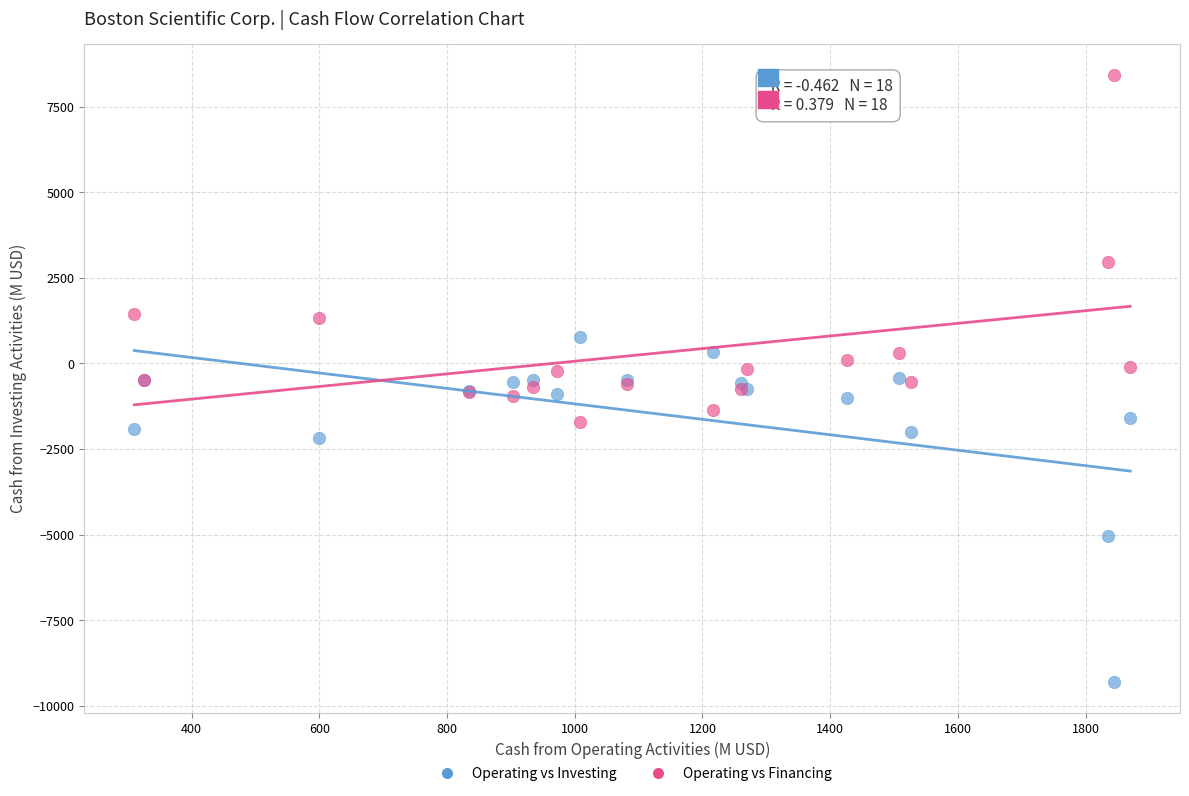

Which series contains the lowest Y value?

Operating vs Investing